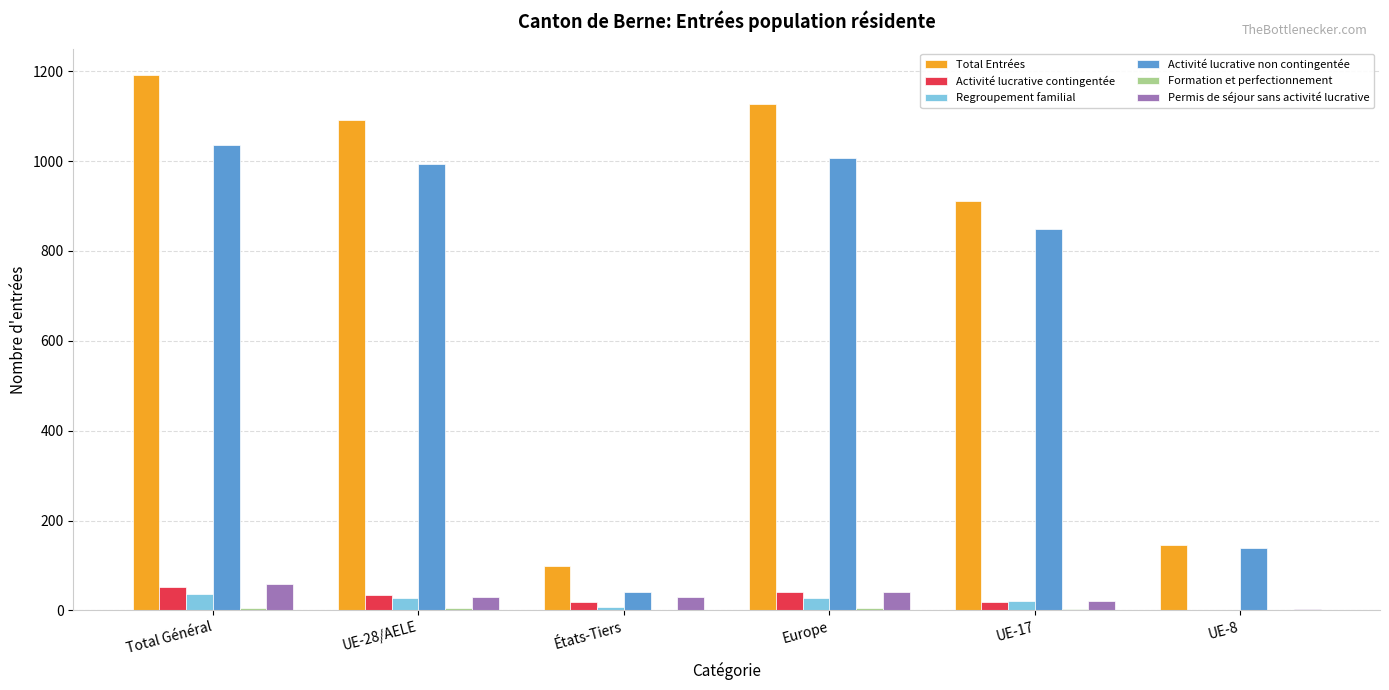

How many series are shown in this chart?

6